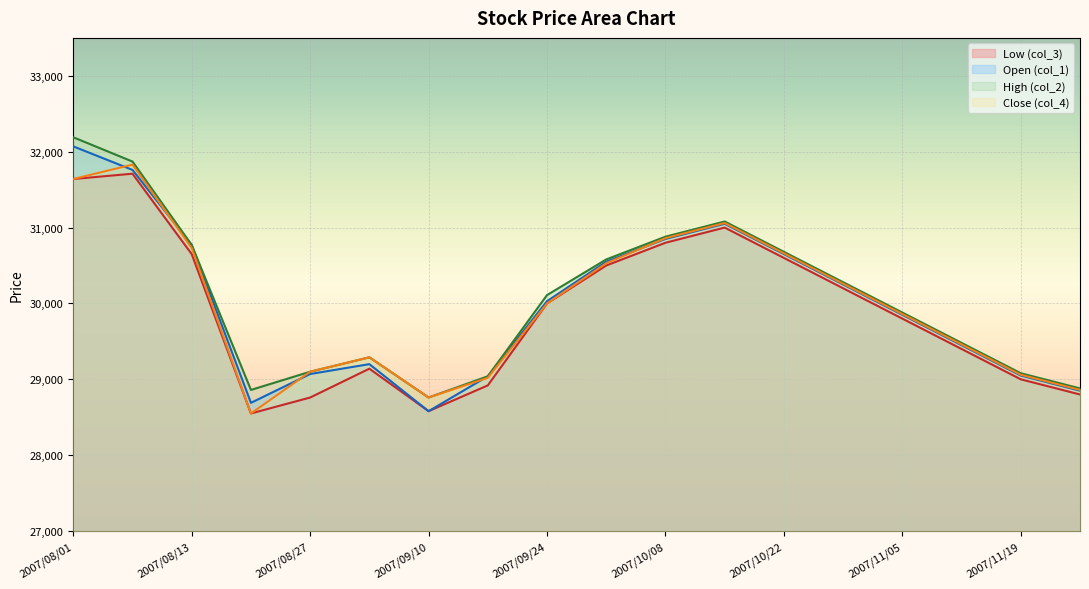

Rank the series by their maximum value, from highest to lowest.

High (col_2), Open (col_1), Close (col_4), Low (col_3)